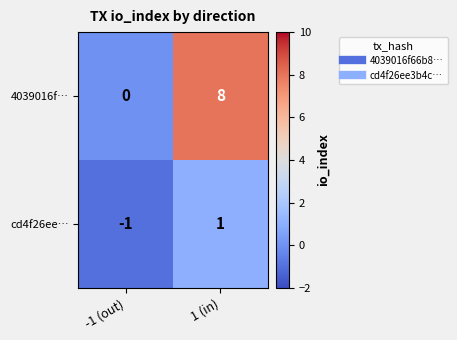

List the series in order of their peak value, highest first.

4039016f…, cd4f26ee…